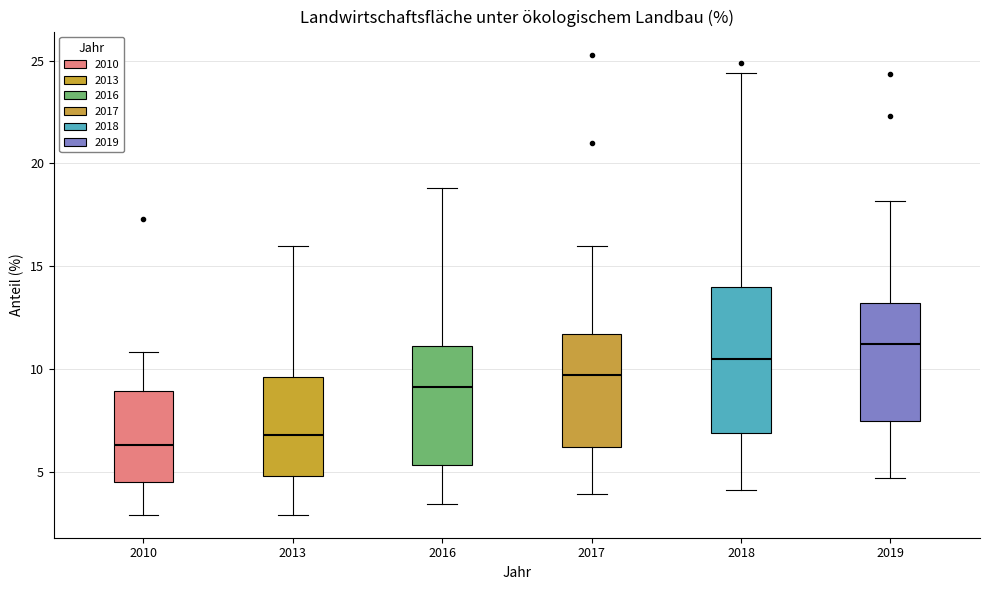

Reading left to right, read every box against the y-axis: the position of its median line, the range the box covers, and the ends of its whiskers. The values are not printed on the chart, so give them approximately, as read against the axis.

2010: median 6.5, box 4.5 to 9.0, whiskers 3.0 to 11.0
2013: median 7.0, box 5.0 to 9.5, whiskers 3.0 to 16.0
2016: median 9.0, box 5.5 to 11.0, whiskers 3.5 to 19.0
2017: median 9.5, box 6.0 to 11.5, whiskers 4.0 to 16.0
2018: median 10.5, box 7.0 to 14.0, whiskers 4.0 to 24.5
2019: median 11.0, box 7.5 to 13.0, whiskers 4.5 to 18.0